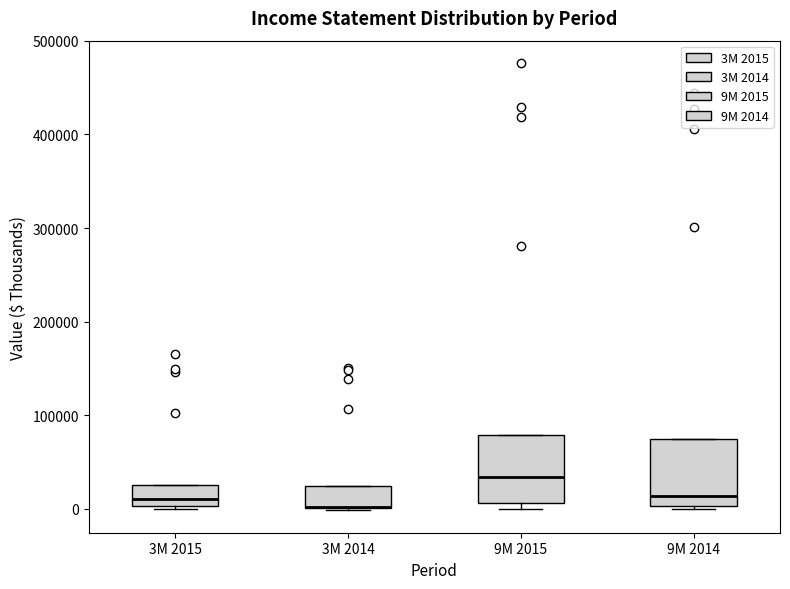

Reading left to right, transcribe this box plot: for each box, give where its median line is, the range the box spans, and where its two whiskers end, as read against the y-axis. The values are not printed on the chart, so give them approximately, as read against the axis.

3M 2015: median 10000, box 0 to 30000, whiskers 0 to 30000
3M 2014: median 0 (drawn on the box's lower edge), box 0 to 20000, whiskers 0 to 20000
9M 2015: median 30000, box 10000 to 80000, whiskers 0 to 80000
9M 2014: median 10000, box 0 to 70000, whiskers 0 to 70000